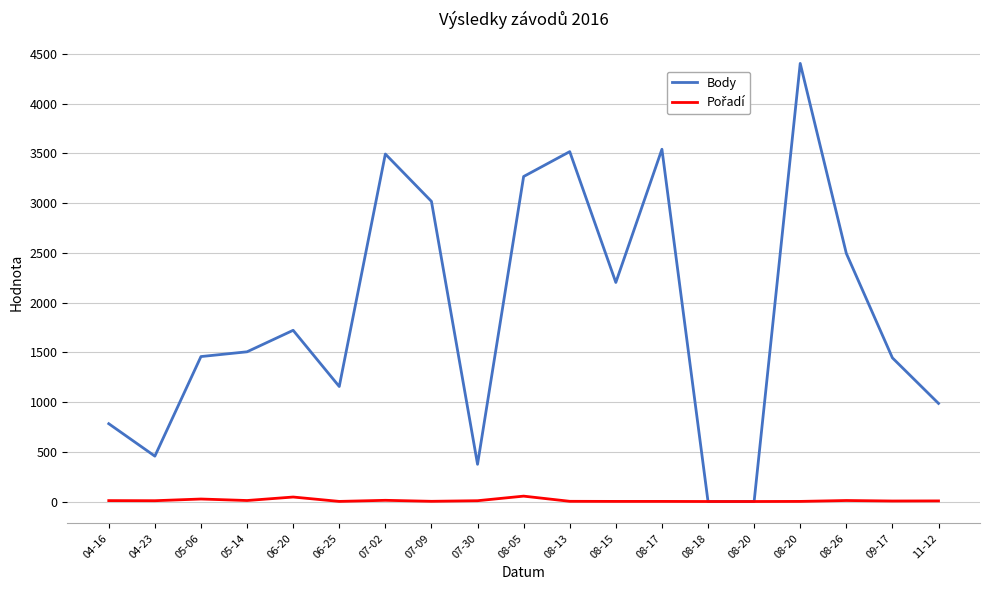

Reading left to right, what are all the values shown in this chart?

Body: 782	456	1457	1505	1721	1156	3493	3017	374	3267	3517	2202	3541	0	0	4404	2494	1444	986
Pořadí: 9	8	25	10	45	1	12	2	8	54	2	1	1	0	0	1	10	5	6